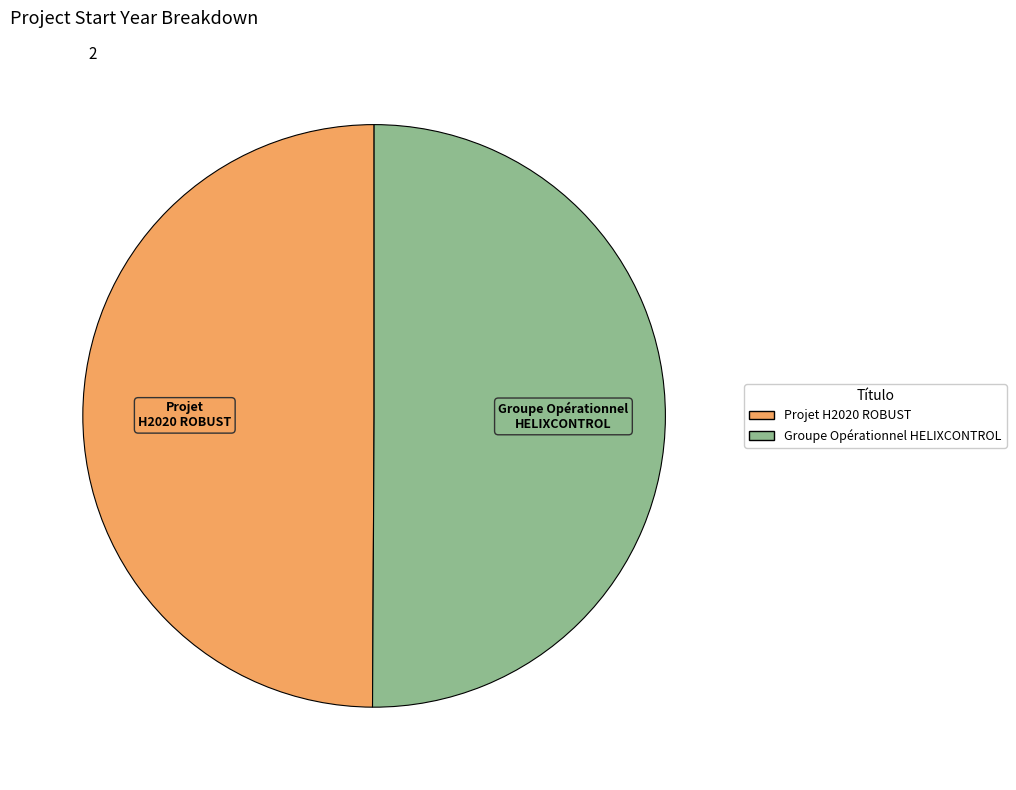

Is the sum of Projet H2020 ROBUST and Groupe Opérationnel HELIXCONTROL greater than half?

Yes